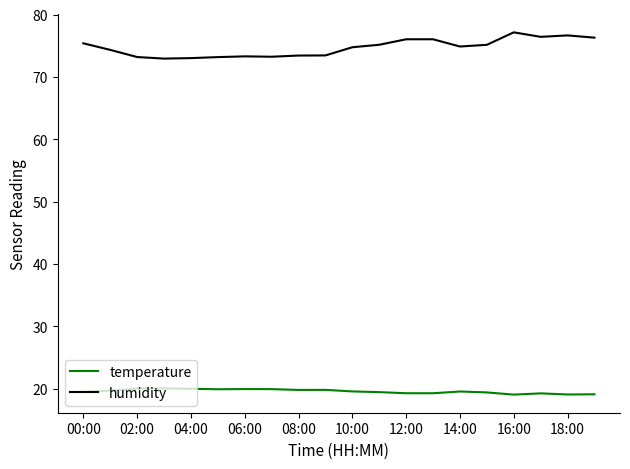

What is the lowest value of the humidity series?

72.9